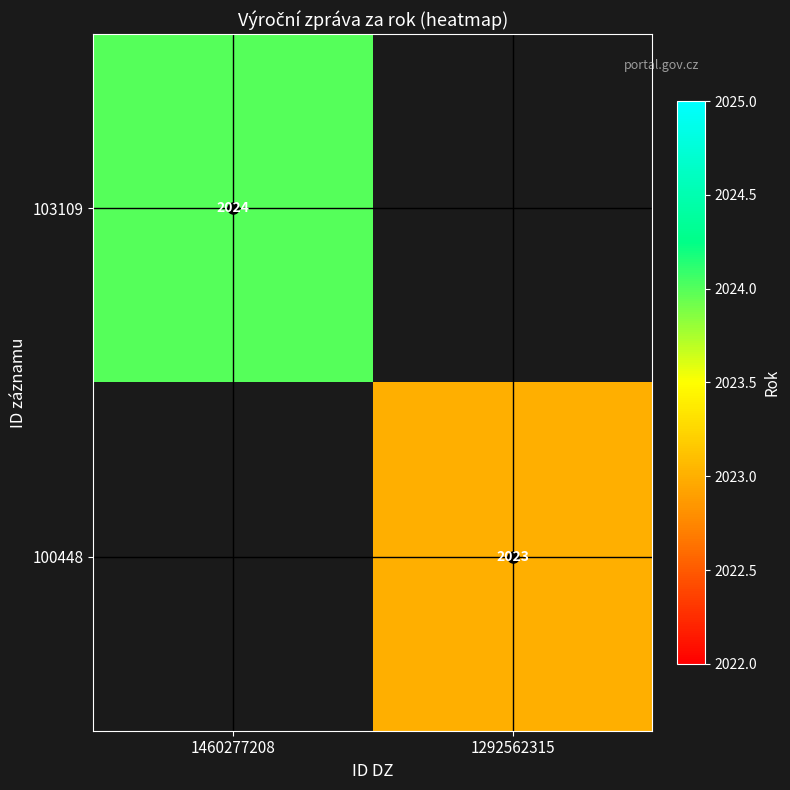

The value of 103109 at 1460277208 is 491. True or false?

False